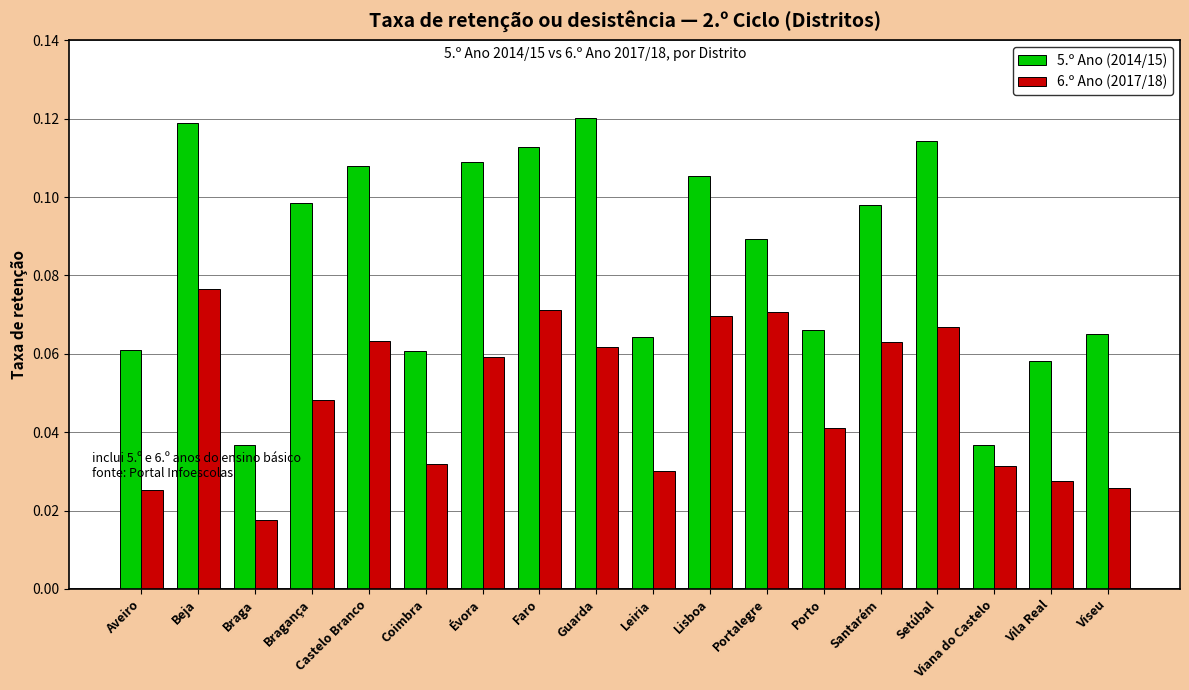

At which label is 6.º Ano (2017/18) closest to 0?

Braga